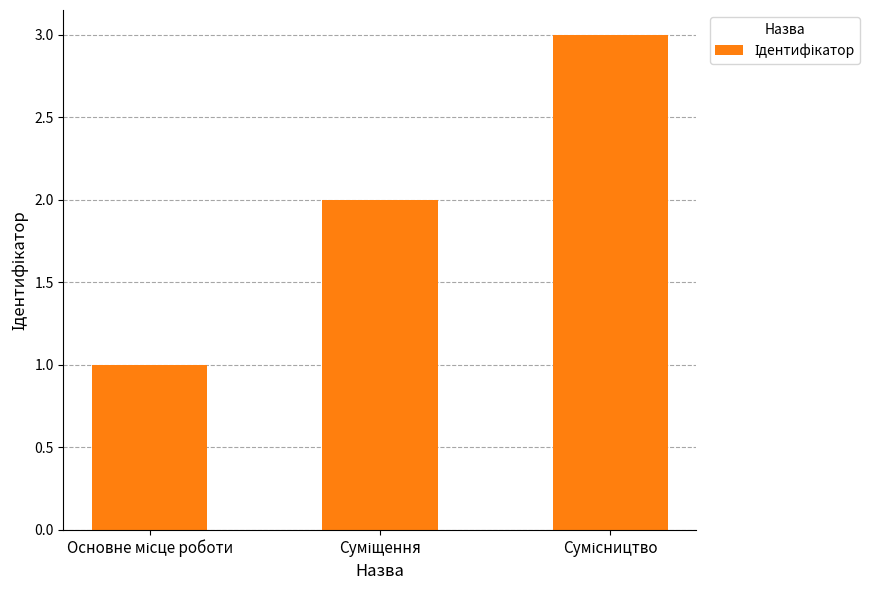

What is the difference between the maximum and minimum values?

2